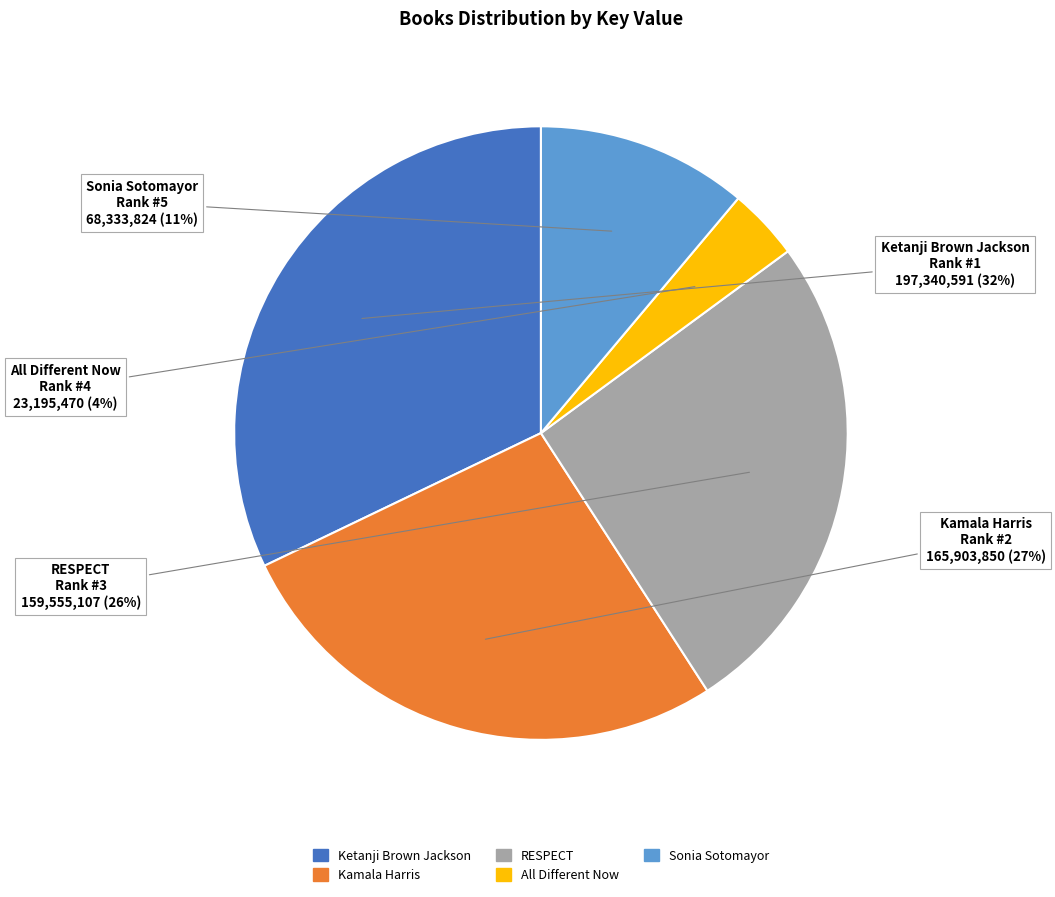

What percentage is the Kamala Harris slice, to the nearest percent?

27%